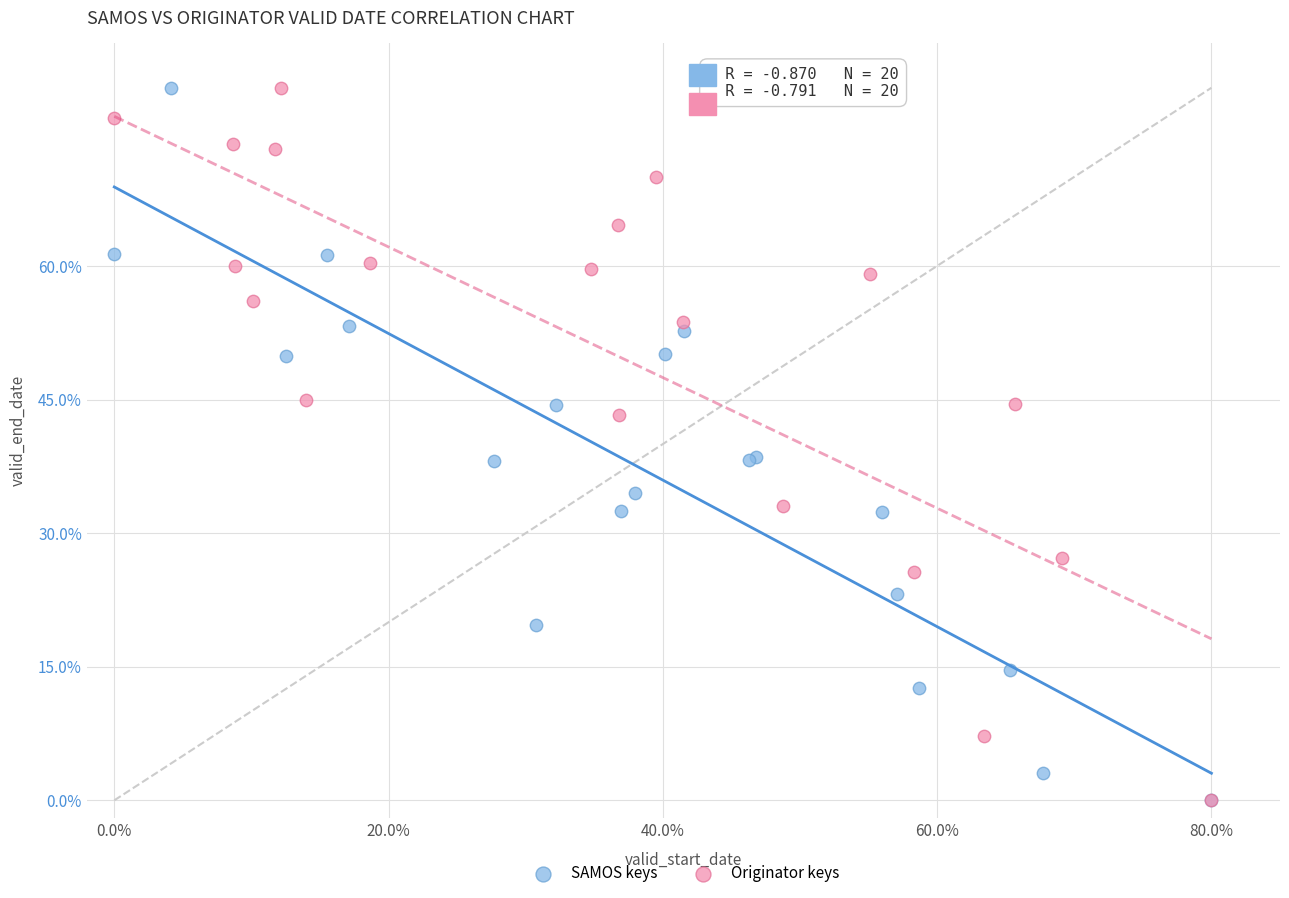

What are all the series names shown in the legend?

SAMOS keys, Originator keys